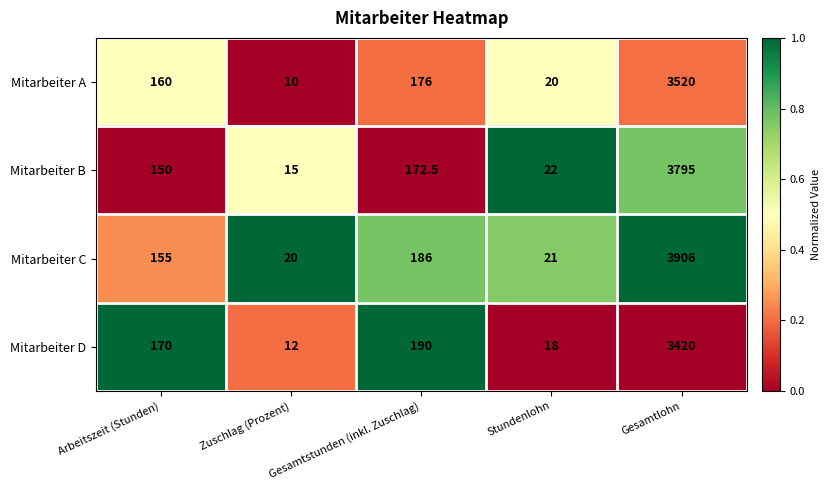

At which label is Mitarbeiter C closest to 1963?

Gesamtstunden (inkl. Zuschlag)